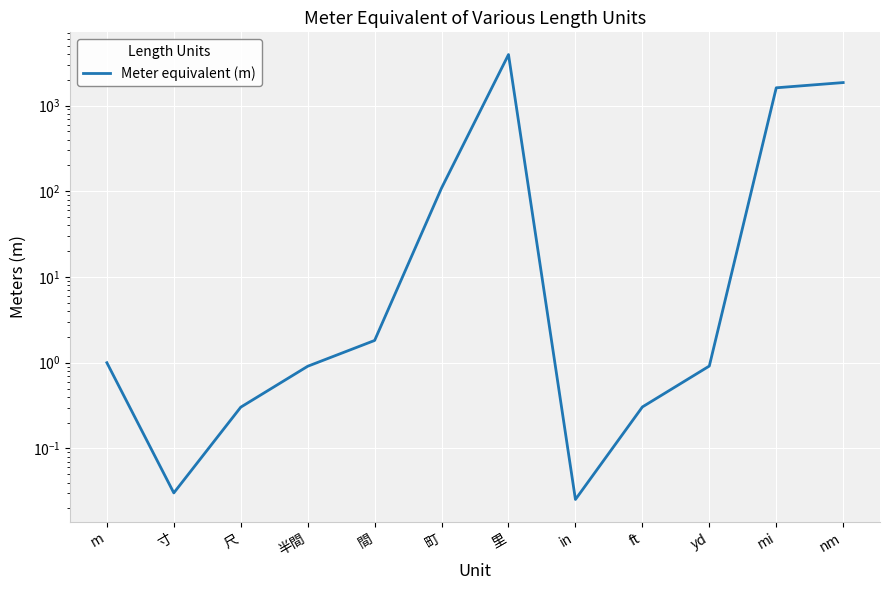

The chart shows a value of 0.9 at 半間. True or false?

True